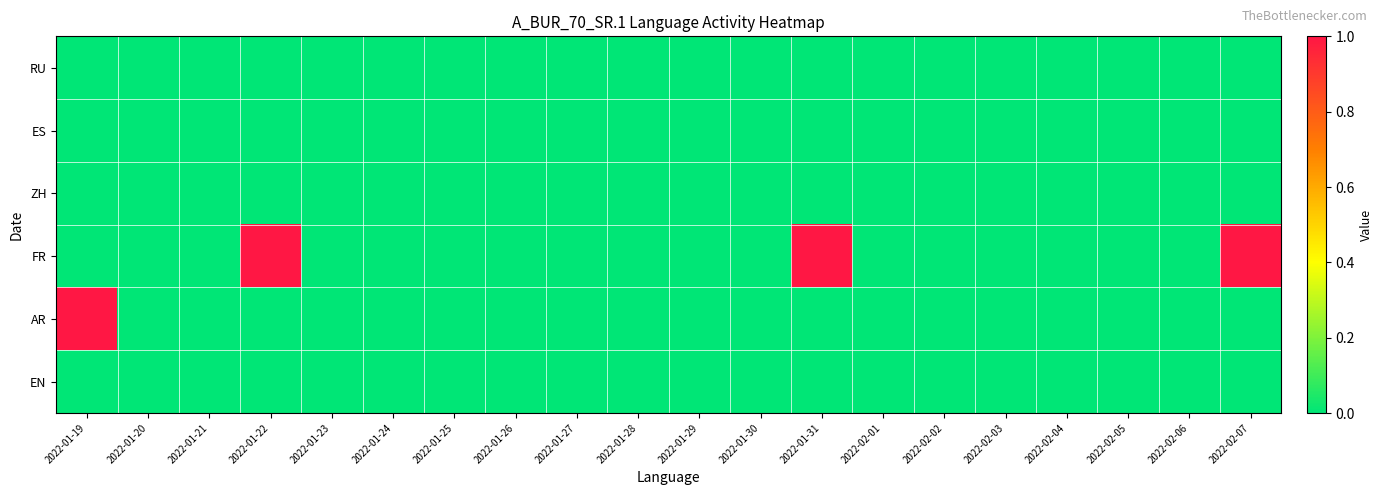

Reading left to right, extract all data points from this chart.

RU: 2022-01-19=0	2022-01-20=0	2022-01-21=0	2022-01-22=0	2022-01-23=0	2022-01-24=0	2022-01-25=0	2022-01-26=0	2022-01-27=0	2022-01-28=0	2022-01-29=0	2022-01-30=0	2022-01-31=0	2022-02-01=0	2022-02-02=0	2022-02-03=0	2022-02-04=0	2022-02-05=0	2022-02-06=0	2022-02-07=0
ES: 2022-01-19=0	2022-01-20=0	2022-01-21=0	2022-01-22=0	2022-01-23=0	2022-01-24=0	2022-01-25=0	2022-01-26=0	2022-01-27=0	2022-01-28=0	2022-01-29=0	2022-01-30=0	2022-01-31=0	2022-02-01=0	2022-02-02=0	2022-02-03=0	2022-02-04=0	2022-02-05=0	2022-02-06=0	2022-02-07=0
ZH: 2022-01-19=0	2022-01-20=0	2022-01-21=0	2022-01-22=0	2022-01-23=0	2022-01-24=0	2022-01-25=0	2022-01-26=0	2022-01-27=0	2022-01-28=0	2022-01-29=0	2022-01-30=0	2022-01-31=0	2022-02-01=0	2022-02-02=0	2022-02-03=0	2022-02-04=0	2022-02-05=0	2022-02-06=0	2022-02-07=0
FR: 2022-01-19=0	2022-01-20=0	2022-01-21=0	2022-01-22=1	2022-01-23=0	2022-01-24=0	2022-01-25=0	2022-01-26=0	2022-01-27=0	2022-01-28=0	2022-01-29=0	2022-01-30=0	2022-01-31=1	2022-02-01=0	2022-02-02=0	2022-02-03=0	2022-02-04=0	2022-02-05=0	2022-02-06=0	2022-02-07=1
AR: 2022-01-19=1	2022-01-20=0	2022-01-21=0	2022-01-22=0	2022-01-23=0	2022-01-24=0	2022-01-25=0	2022-01-26=0	2022-01-27=0	2022-01-28=0	2022-01-29=0	2022-01-30=0	2022-01-31=0	2022-02-01=0	2022-02-02=0	2022-02-03=0	2022-02-04=0	2022-02-05=0	2022-02-06=0	2022-02-07=0
EN: 2022-01-19=0	2022-01-20=0	2022-01-21=0	2022-01-22=0	2022-01-23=0	2022-01-24=0	2022-01-25=0	2022-01-26=0	2022-01-27=0	2022-01-28=0	2022-01-29=0	2022-01-30=0	2022-01-31=0	2022-02-01=0	2022-02-02=0	2022-02-03=0	2022-02-04=0	2022-02-05=0	2022-02-06=0	2022-02-07=0